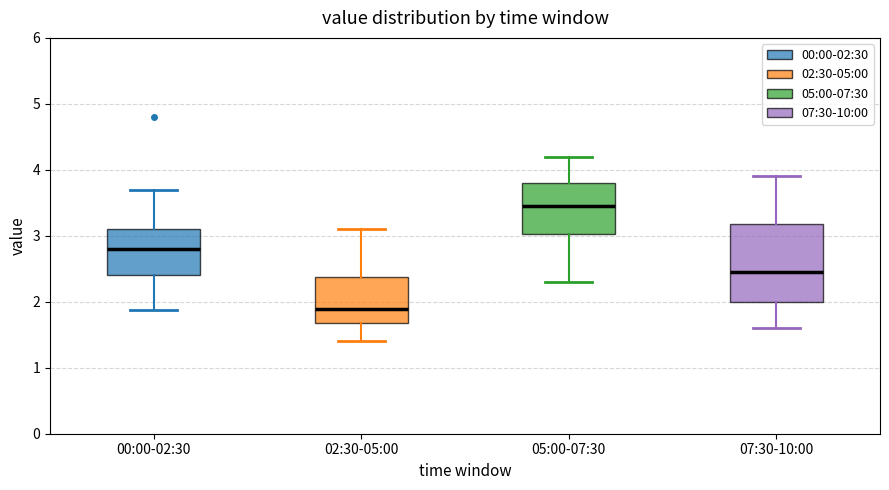

Reading left to right, read every box against the y-axis: the position of its median line, the range the box covers, and the ends of its whiskers. The values are not printed on the chart, so give them approximately, as read against the axis.

00:00-02:30: median 2.8, box 2.4 to 3.1, whiskers 1.9 to 3.7
02:30-05:00: median 1.9, box 1.7 to 2.4, whiskers 1.4 to 3.1
05:00-07:30: median 3.5, box 3.0 to 3.8, whiskers 2.3 to 4.2
07:30-10:00: median 2.5, box 2.0 to 3.2, whiskers 1.6 to 3.9